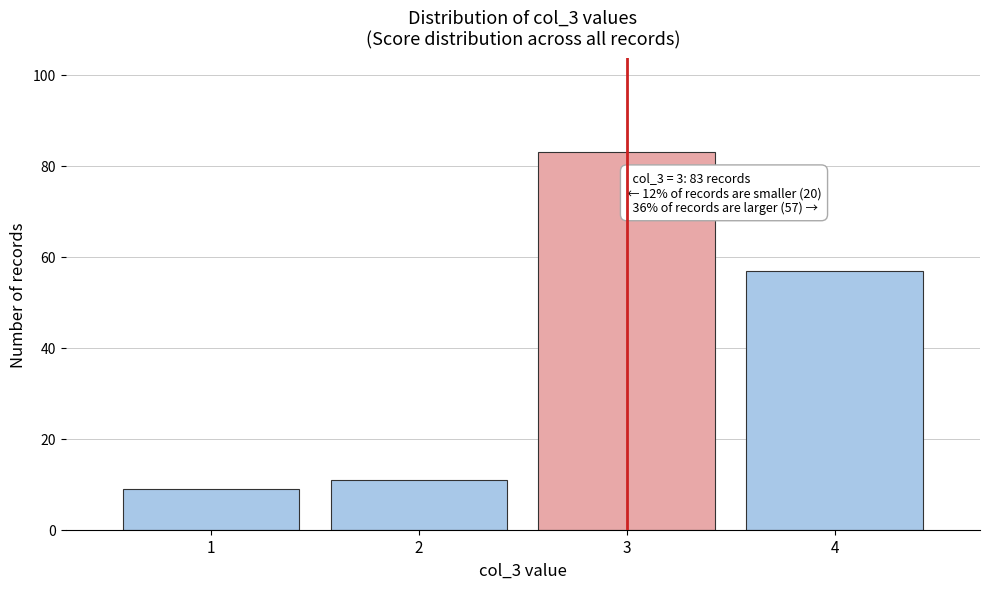

Reading left to right, transcribe all the data shown in this chart.

9	11	83	57